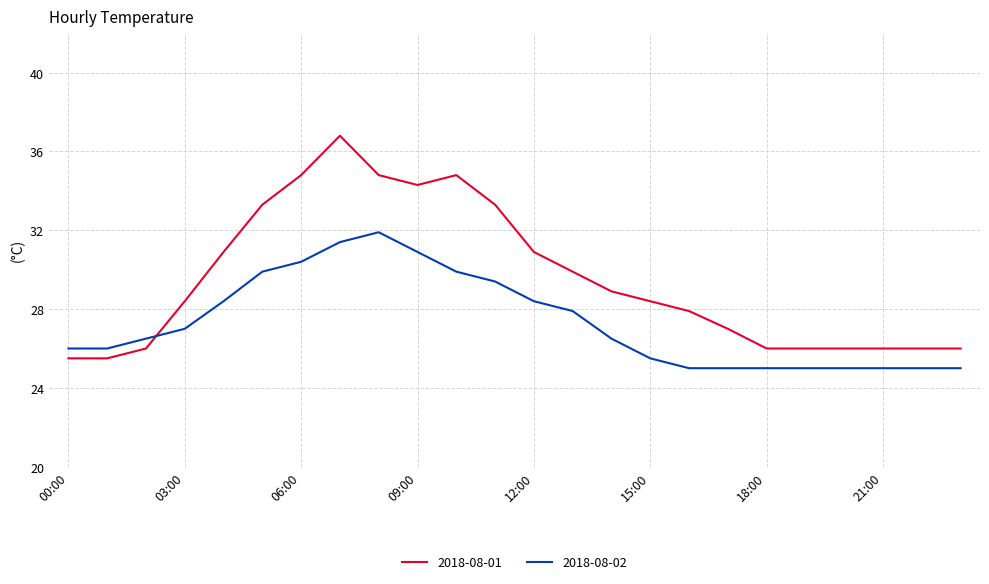

Which series ends up on top after the final intersection of 2018-08-01 and 2018-08-02?

2018-08-01